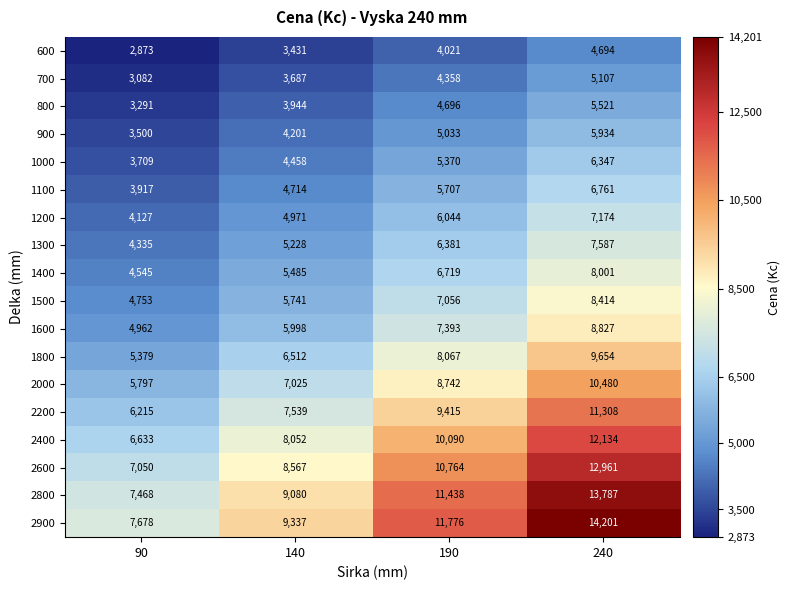

Which series changed the most between 140 and 240?

2900